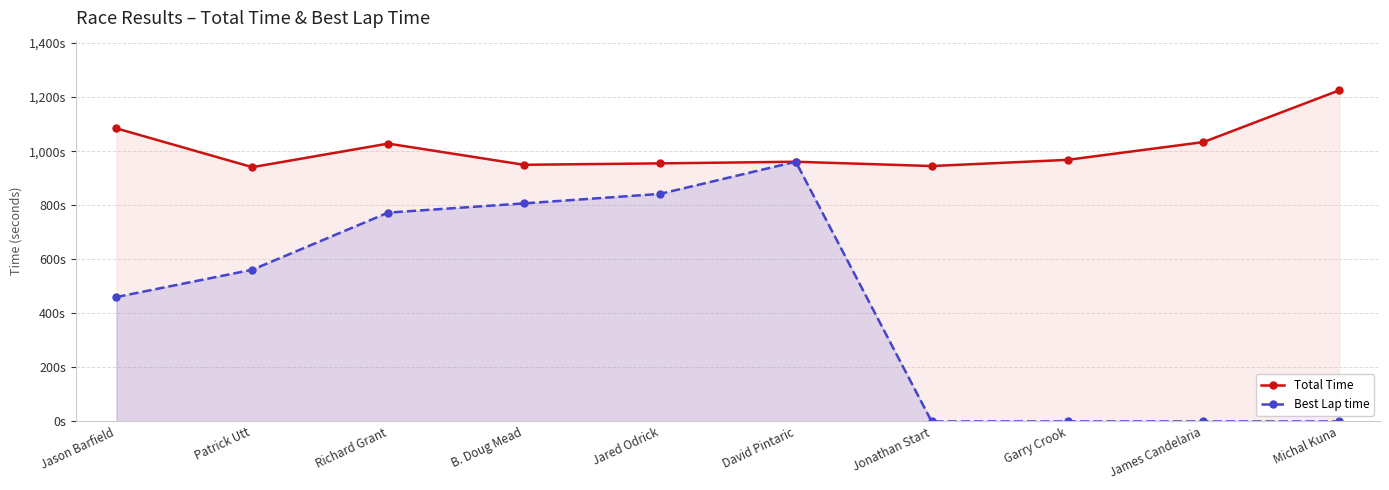

What are all the series names shown in the legend?

Total Time, Best Lap time